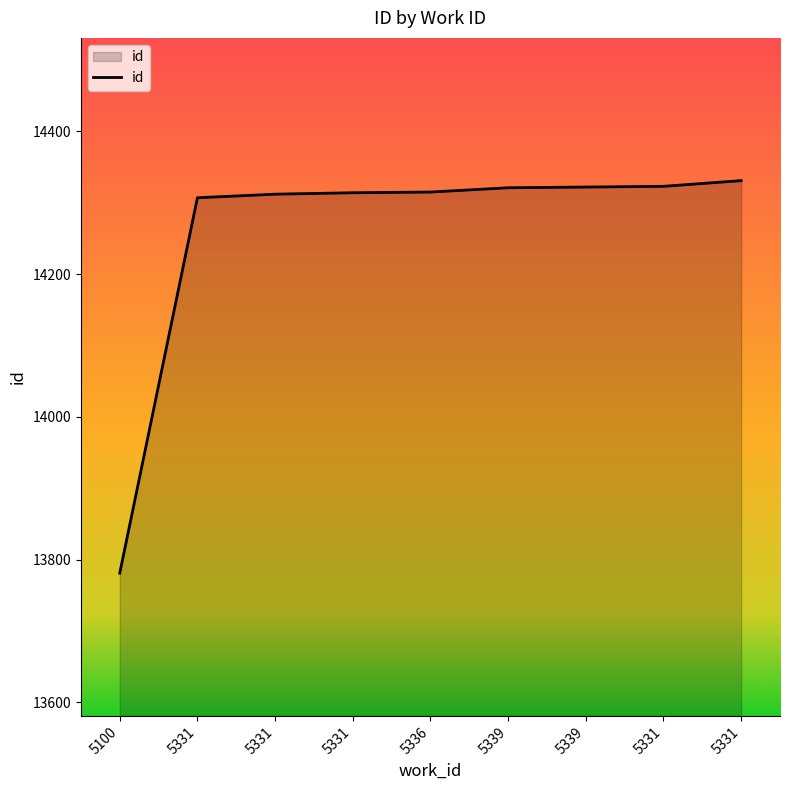

How many series are shown in this chart?

1